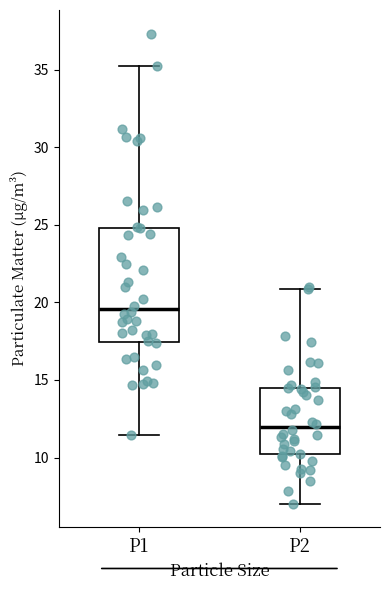

Where does the lower whisker of the box for P2 end on the y-axis? The values are not printed on the chart, so give them approximately, as read against the axis.

7.0